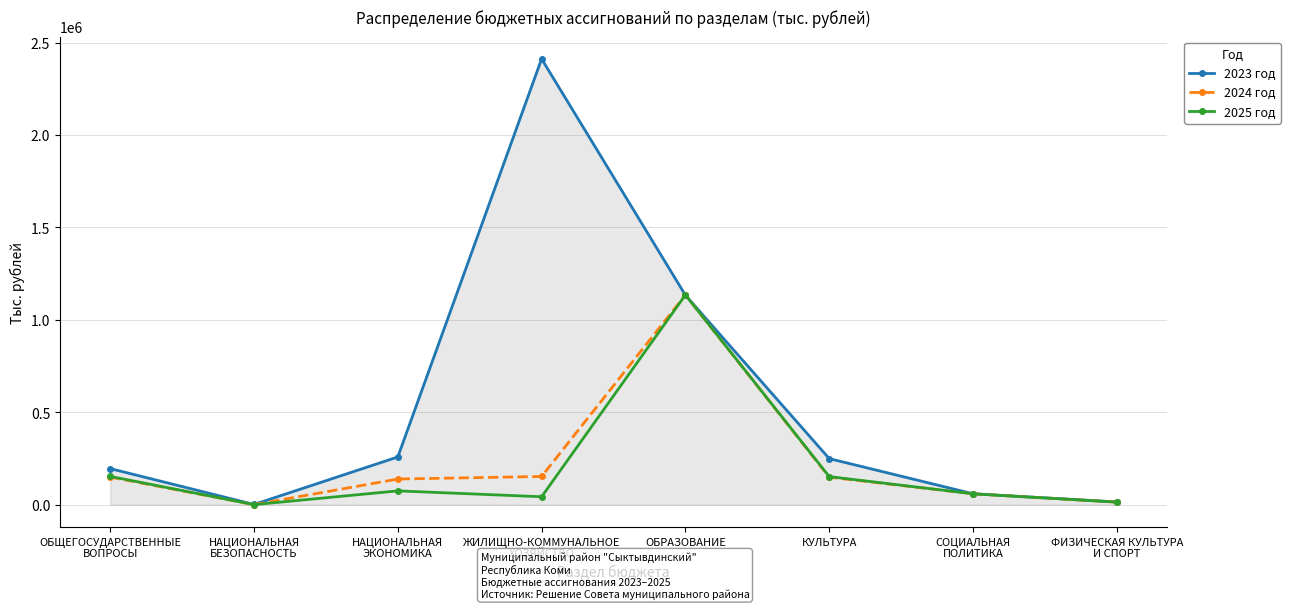

True or false: 2025 год has a value of 241233.6 at КУЛЬТУРА.

False